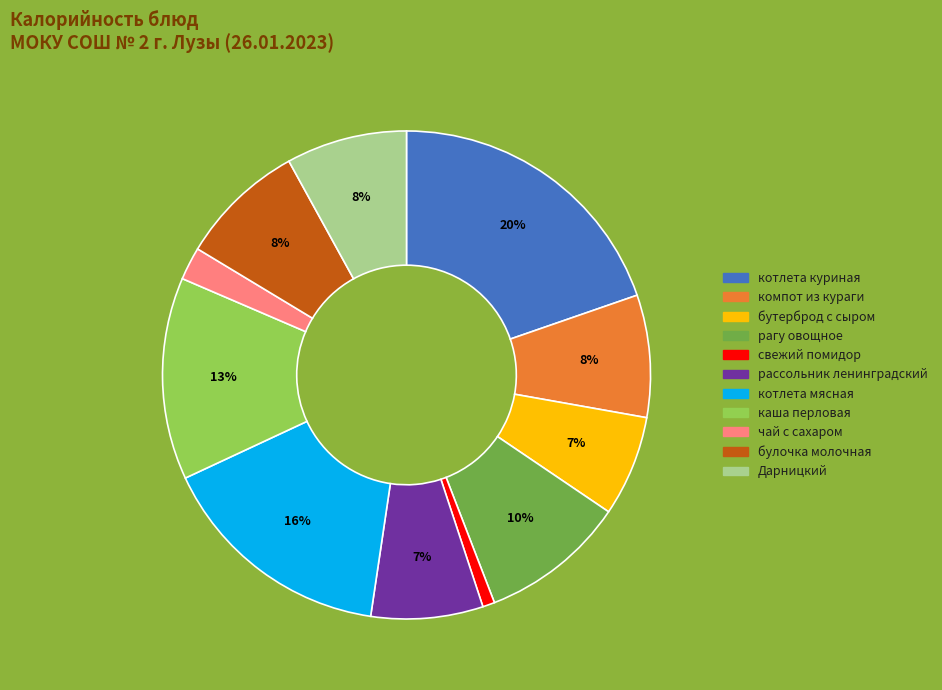

Which category has the smallest portion of the pie?

свежий помидор